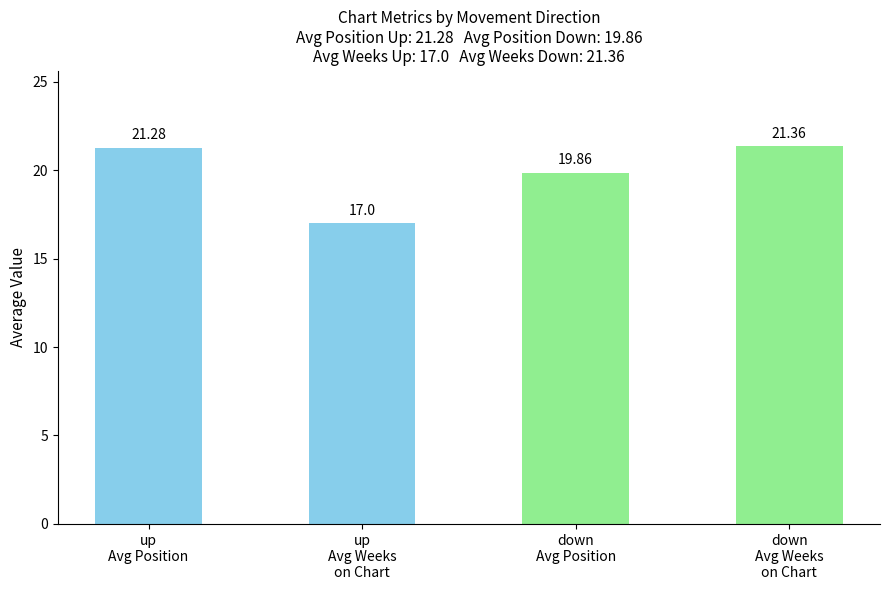

Rank the categories by value from lowest to highest.

up
Avg Weeks
on Chart, down
Avg Position, up
Avg Position, down
Avg Weeks
on Chart